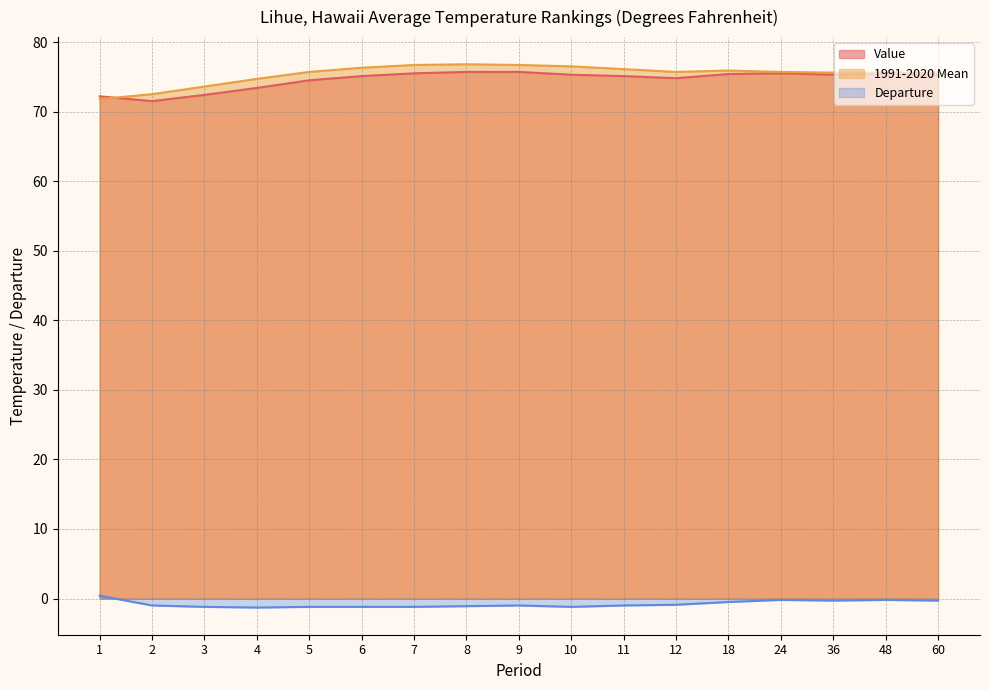

At which label does Departure reach its minimum?

4